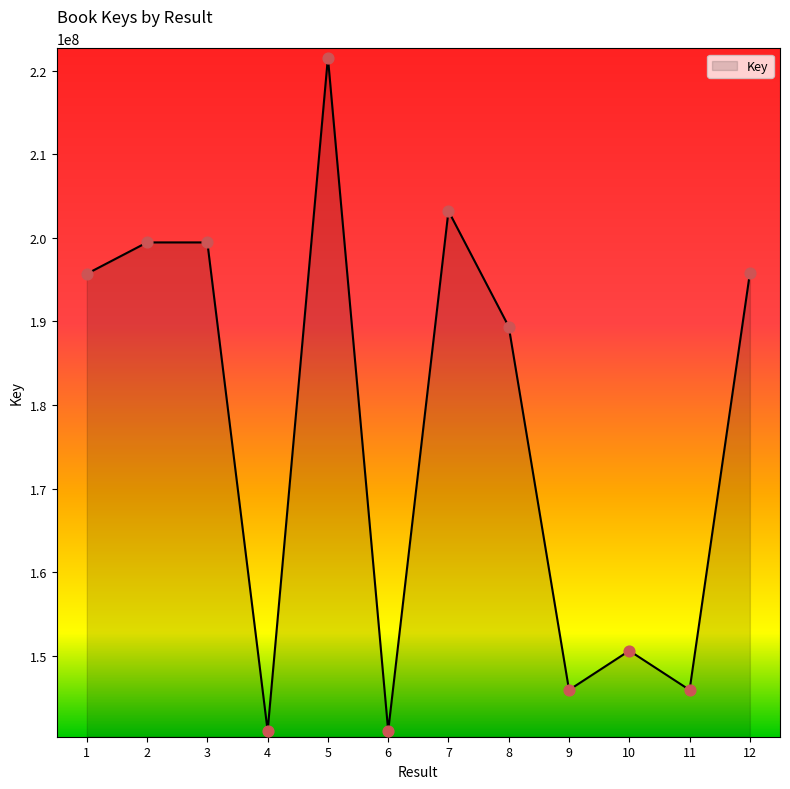

Between 7 and 4, which is larger?

7